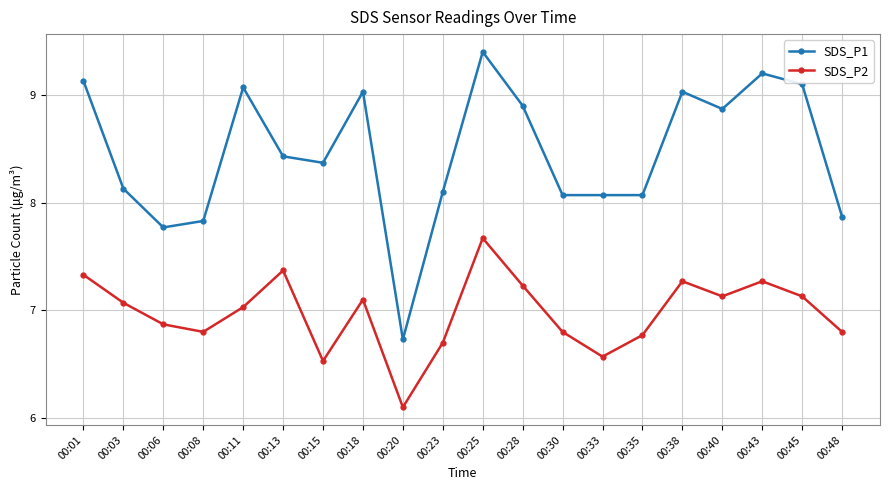

How many lines are shown in the chart?

2